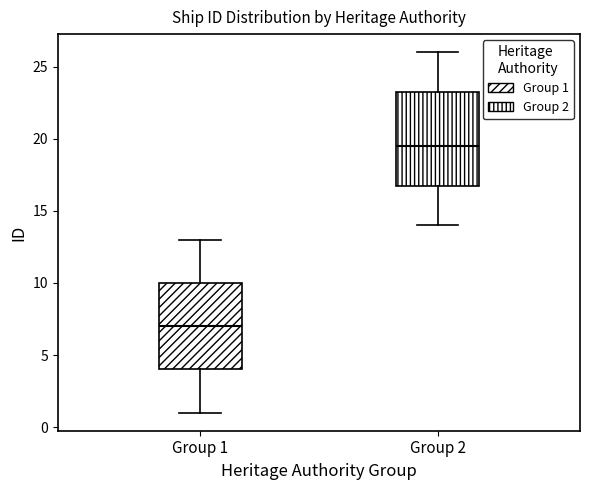

Which box's median line is the highest?

Group 2